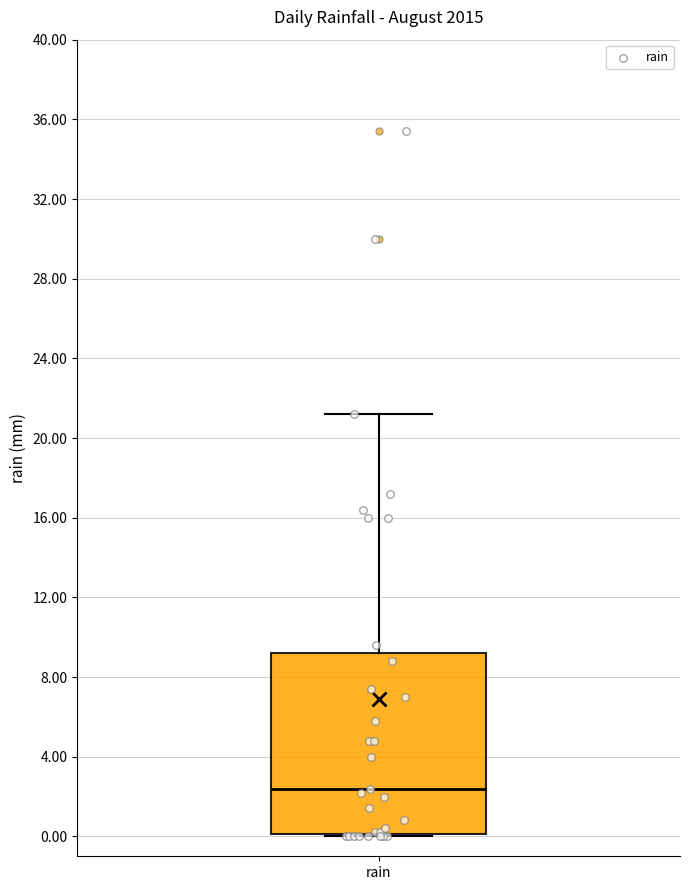

Transcribe this box plot: give where the median line is, the range the box spans, and where the two whiskers end, as read against the y-axis. The values are not printed on the chart, so give them approximately, as read against the axis.

median 2.5, box 0.0 to 9.0, whiskers 0.0 to 21.0